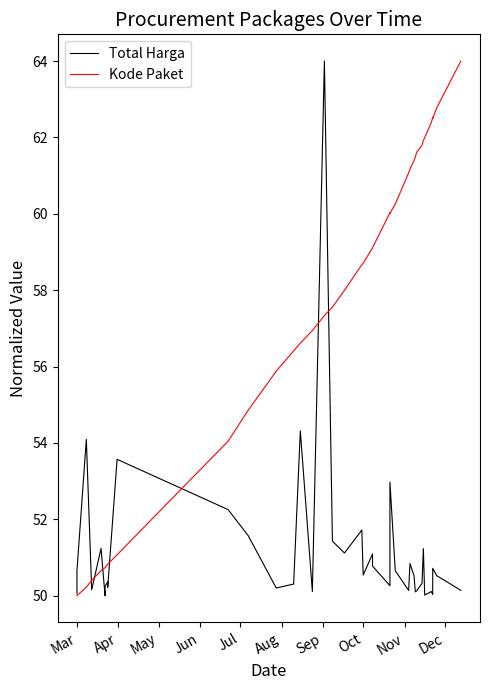

How many intersections are there between Kode Paket and Total Harga?

7